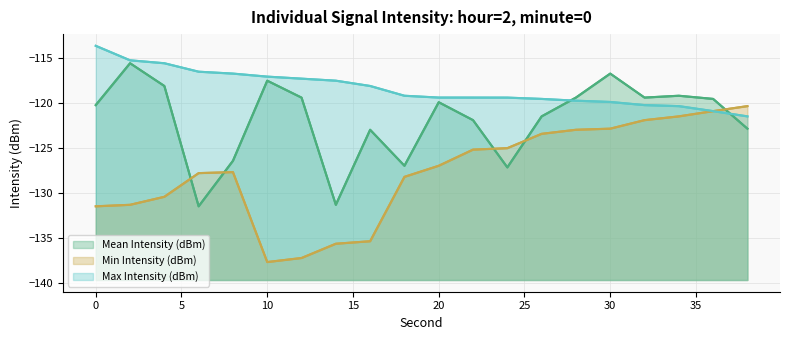

True or false: Min Intensity (dBm) and Max Intensity (dBm) intersect in this chart.

False